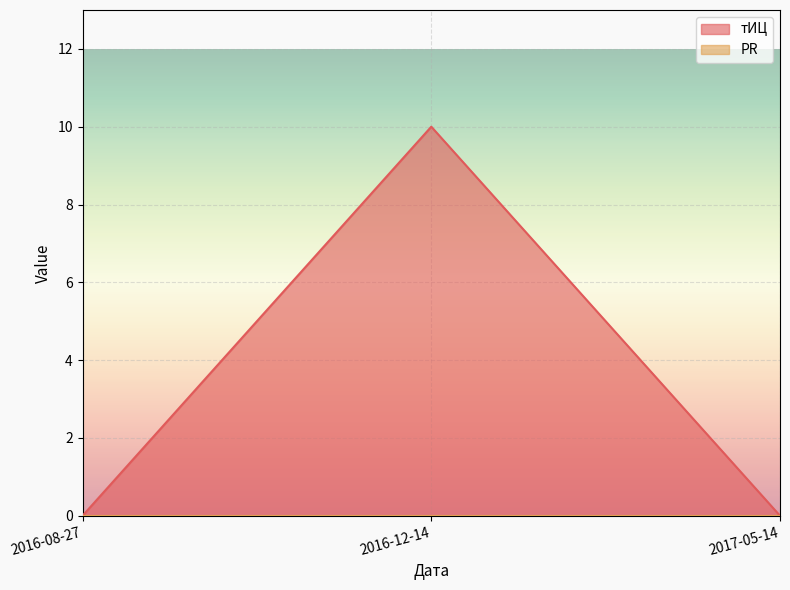

True or false: the data shows -7 at 2016-08-27.

False